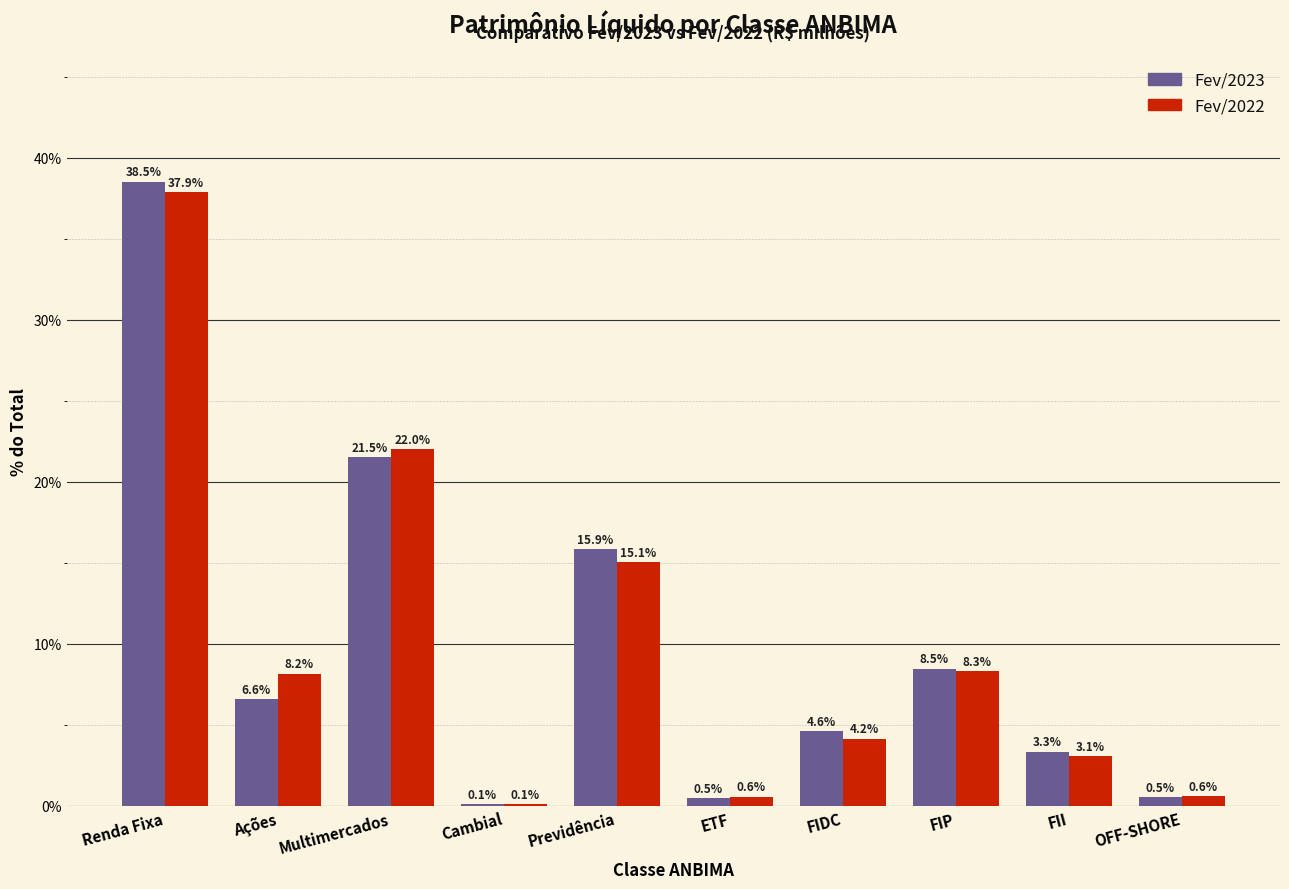

Reading left to right, extract all data points from this chart.

Fev/2023: Renda Fixa=38.5	Ações=6.6	Multimercados=21.5	Cambial=0.1	Previdência=15.9	ETF=0.5	FIDC=4.6	FIP=8.5	FII=3.3	OFF-SHORE=0.5
Fev/2022: Renda Fixa=37.9	Ações=8.2	Multimercados=22.0	Cambial=0.1	Previdência=15.1	ETF=0.6	FIDC=4.2	FIP=8.3	FII=3.1	OFF-SHORE=0.6